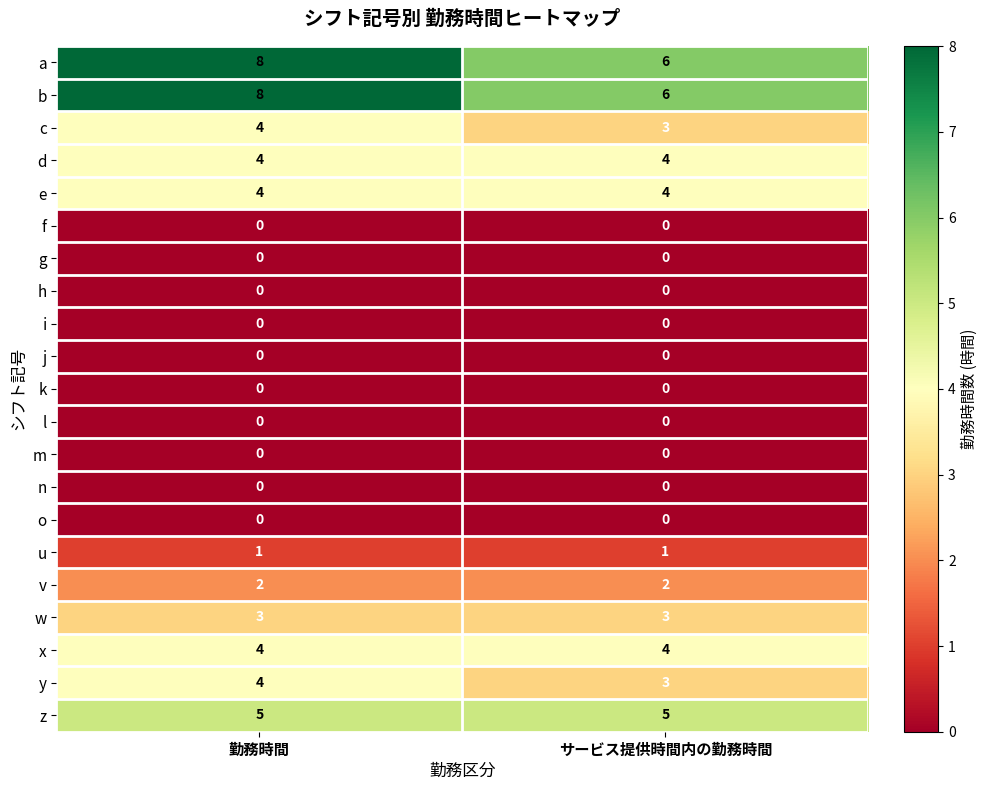

What is the difference between the highest and lowest values at 勤務時間?

8